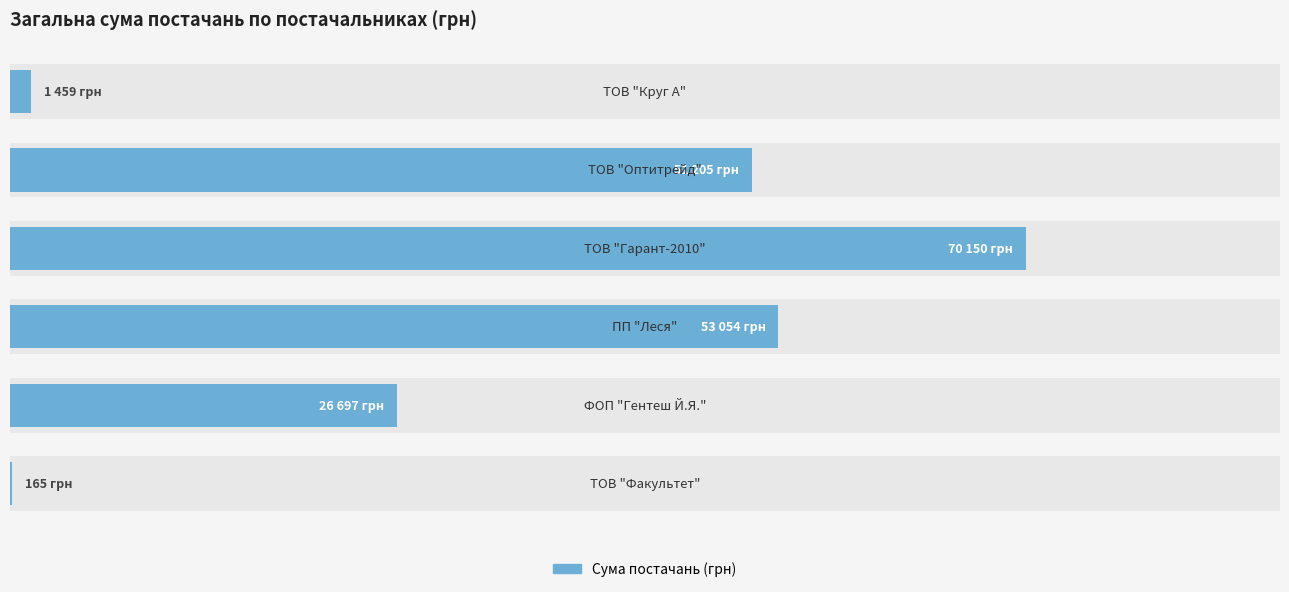

Are the bars horizontal?

Yes